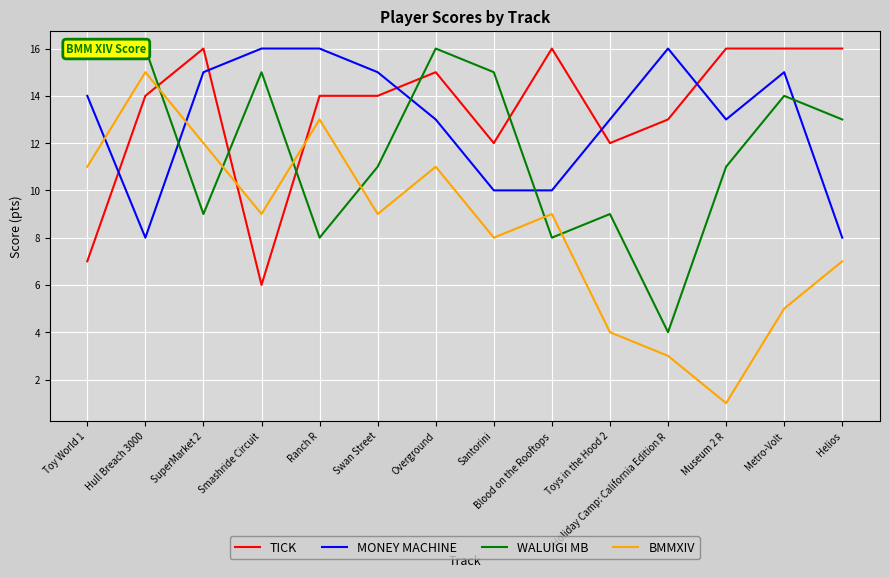

Rank the series at Blood on the Rooftops from highest to lowest value.

TICK, MONEY MACHINE, BMMXIV, WALUIGI MB